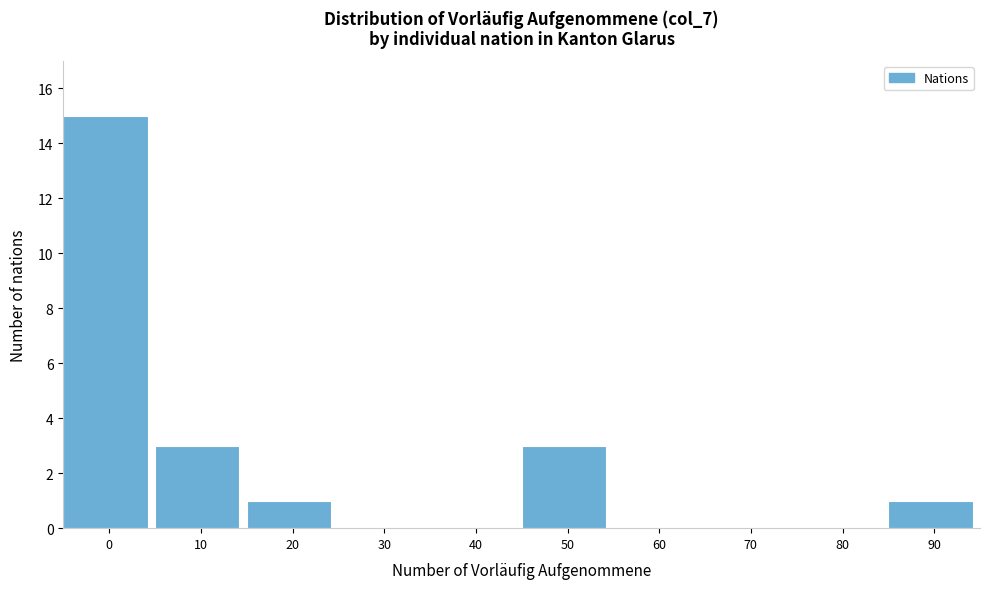

Reading right to left, what are all the values shown in this chart?

90=1	80=0	70=0	60=0	50=3	40=0	30=0	20=1	10=3	0=15